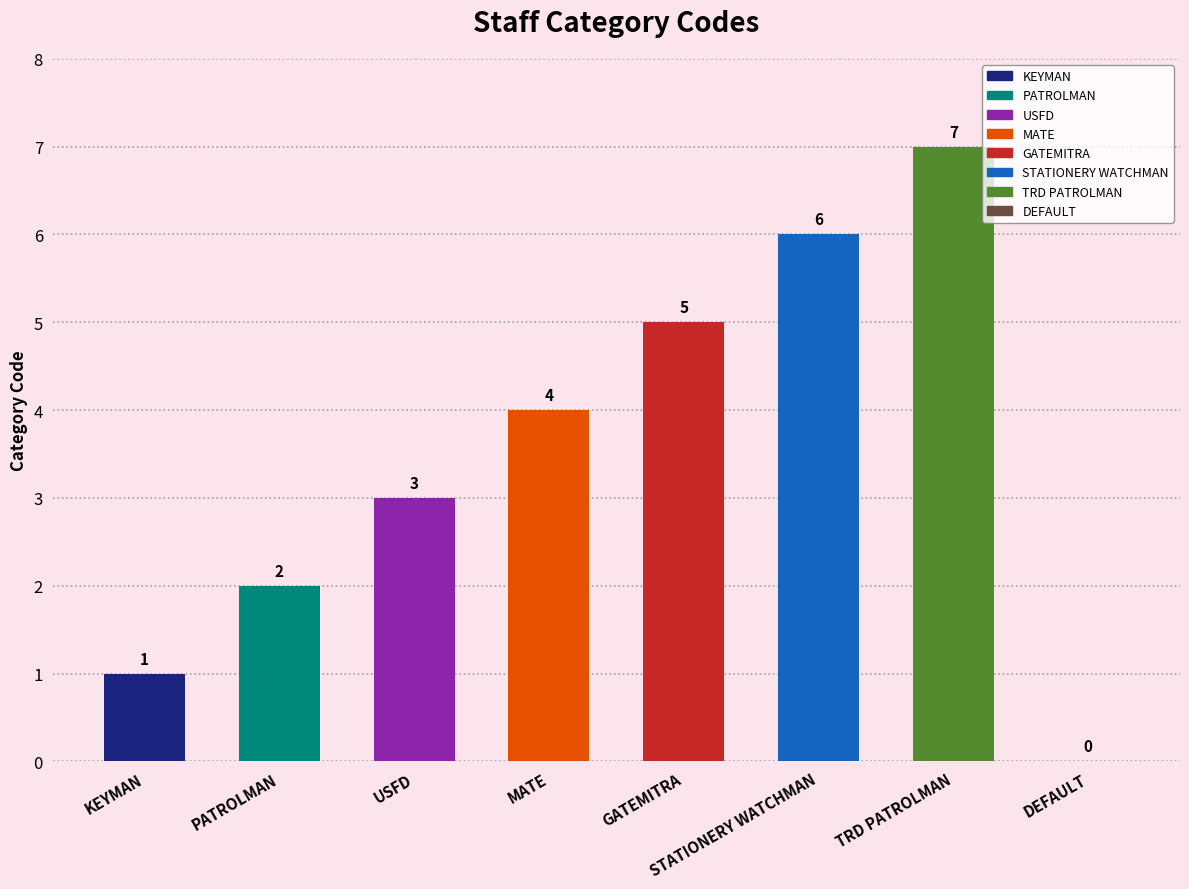

How many values are below 4?

4